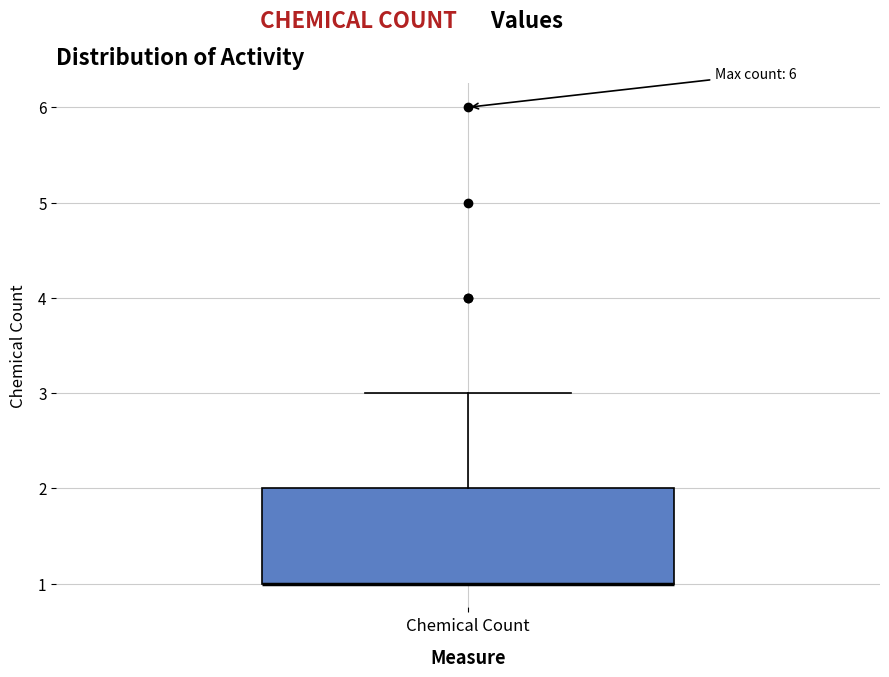

Transcribe this box plot: give where the median line is, the range the box spans, and where the two whiskers end, as read against the y-axis. The values are not printed on the chart, so give them approximately, as read against the axis.

median 1 (drawn on the box's lower edge), box 1 to 2, whiskers 1 to 3